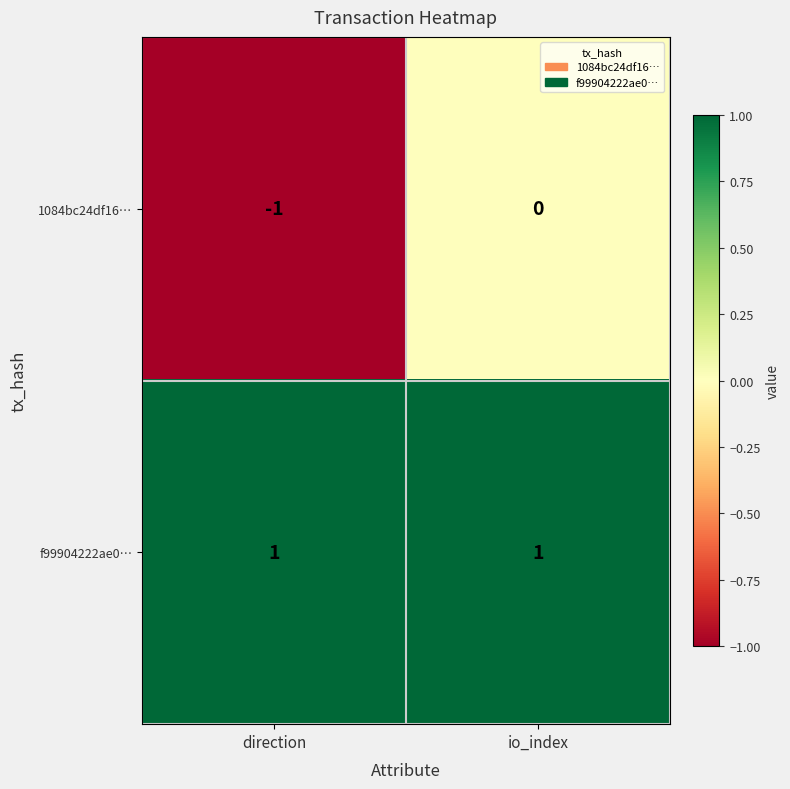

Count the number of data series in this chart.

2